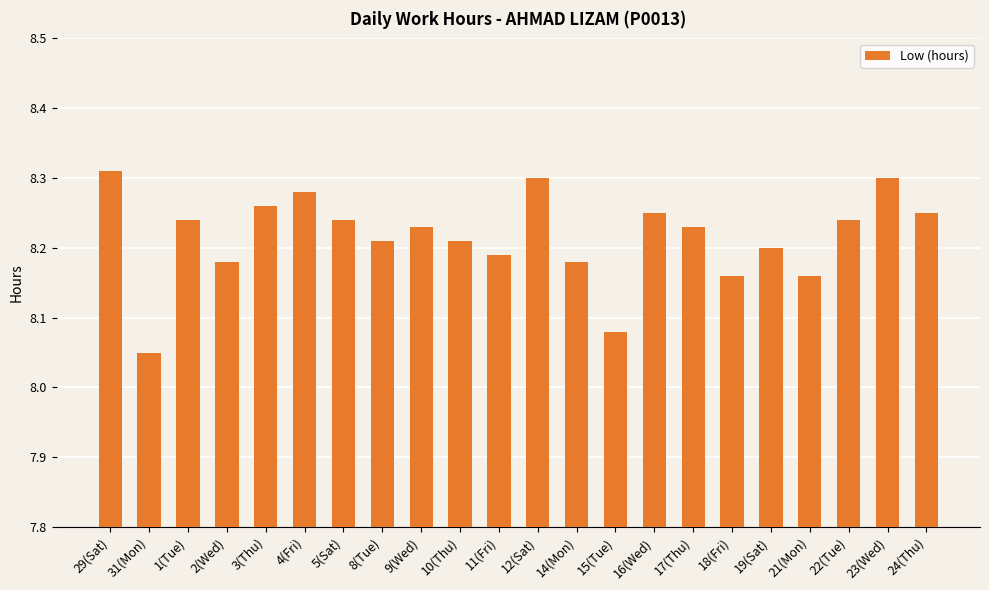

Where is the data nearest to the value 8?

31(Mon)